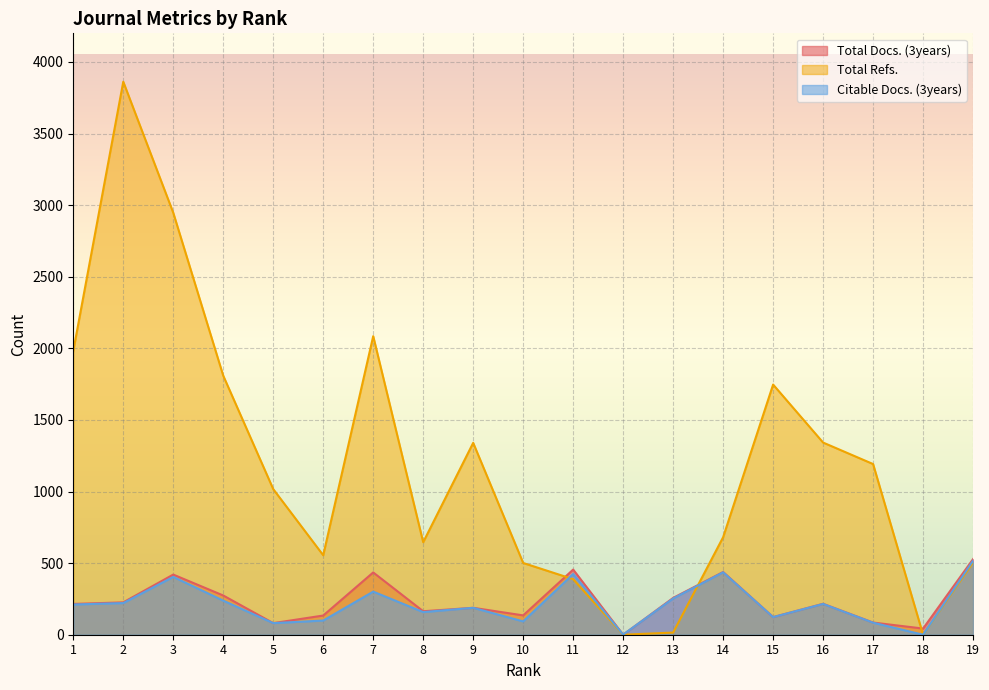

What is the average value of the Total Refs. series?

1190